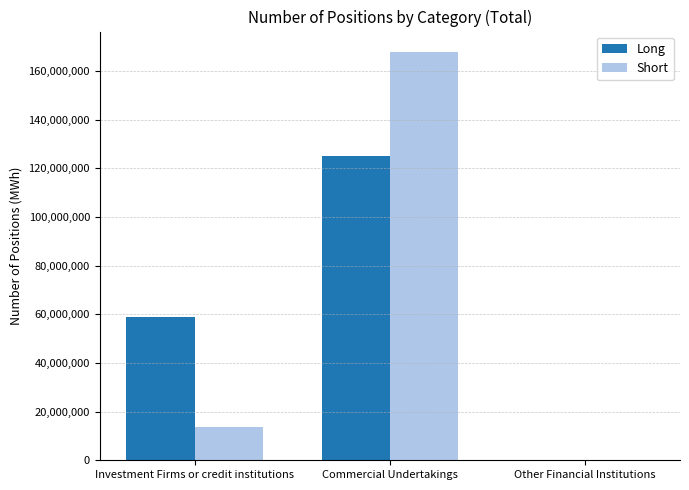

What is the average value of the Long series?

61347370